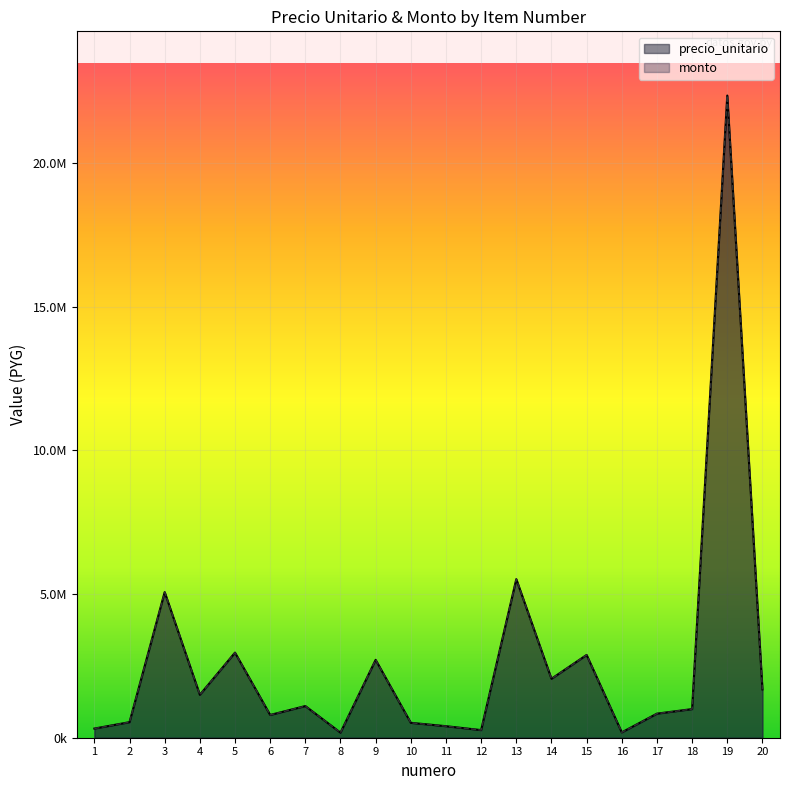

Count the number of categories in the chart.

20